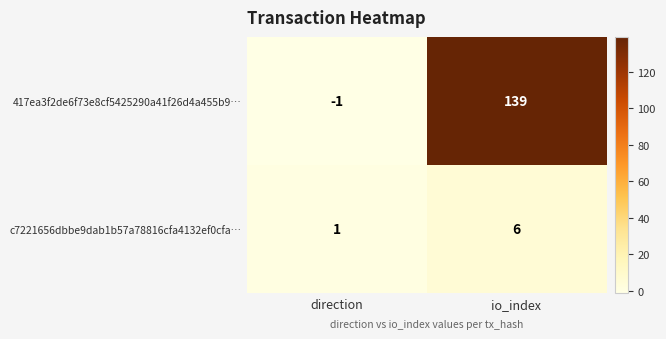

What is the average value of the c7221656dbbe9dab1b57a78816cfa4132ef0cfa… series?

4